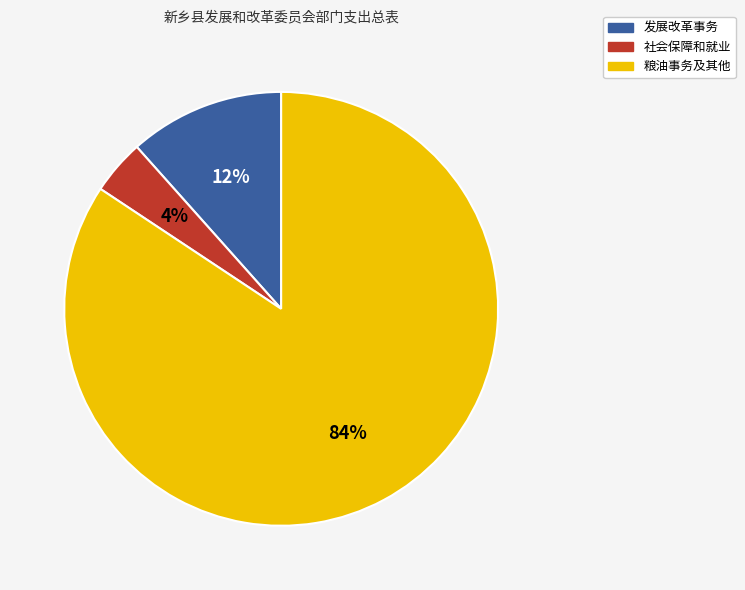

Is there a majority slice in this chart?

Yes